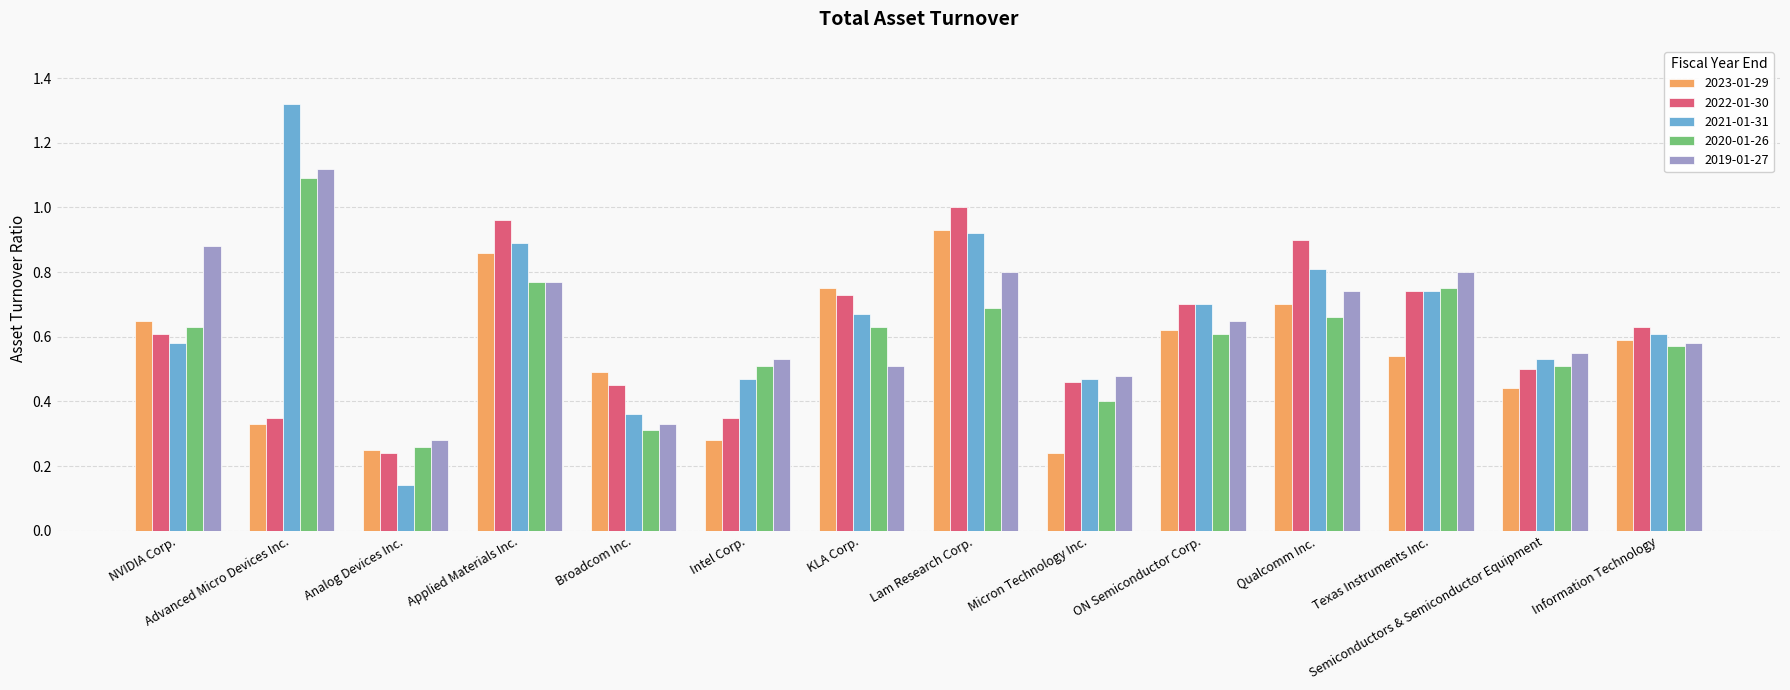

How many series are shown in this chart?

5